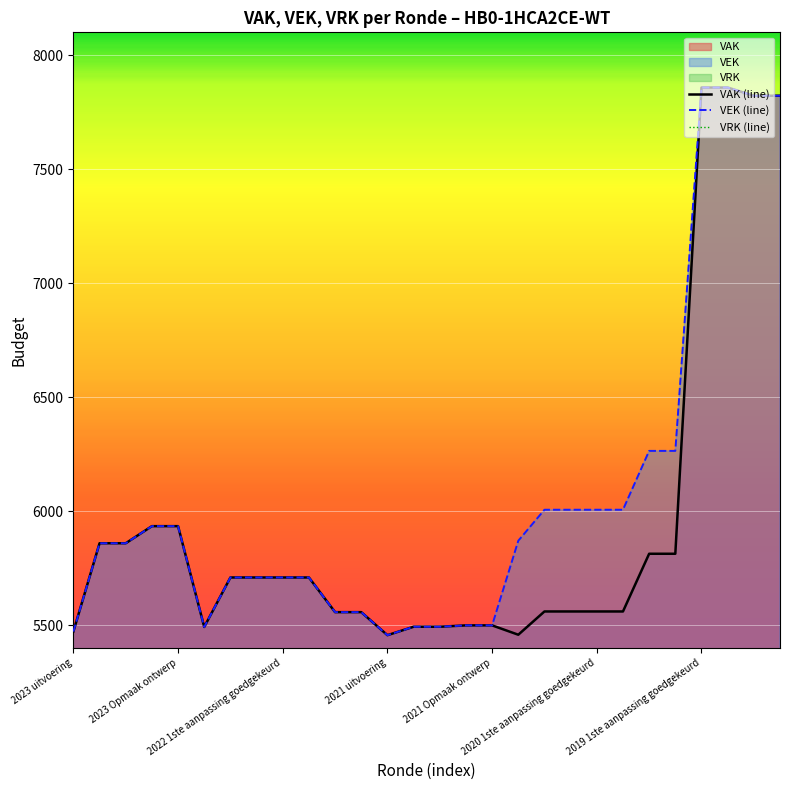

What is the difference between the second highest and second lowest values in the VAK (line) series?

2399